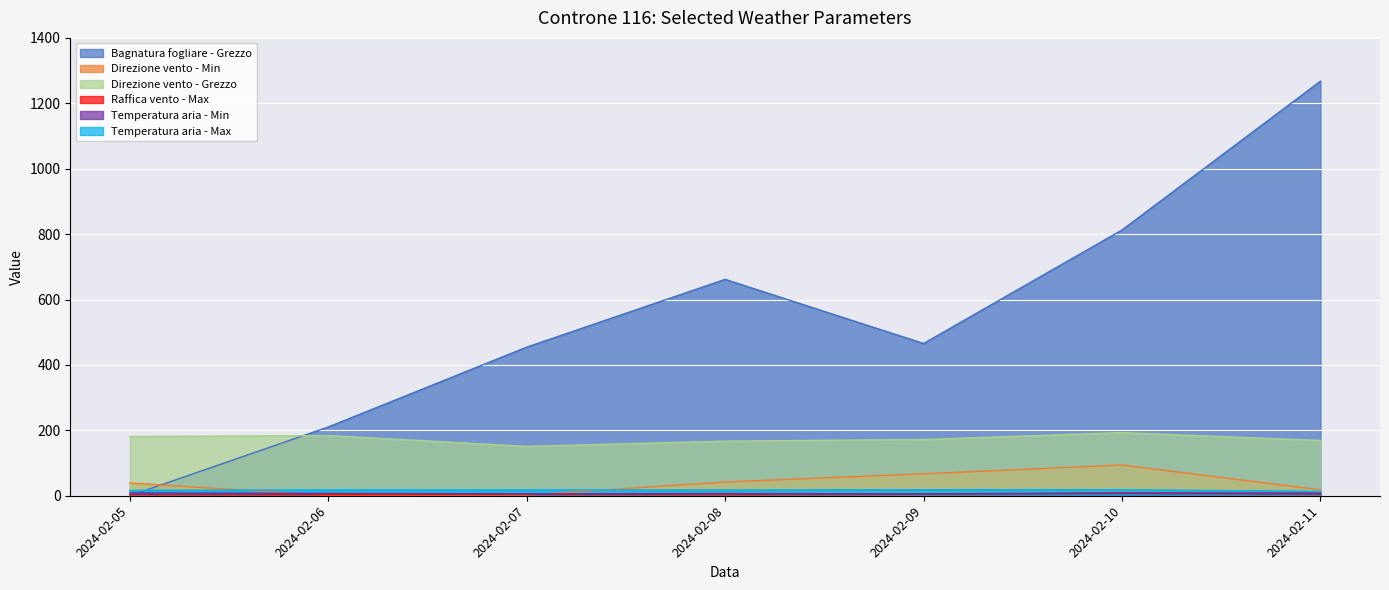

At which category is the sum across all series the highest?

2024-02-11